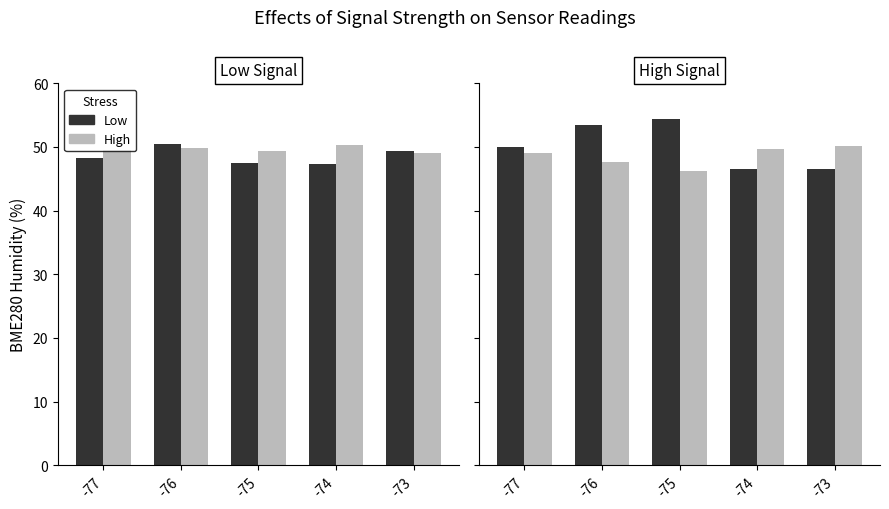

Between -73 and -77, which is larger?

-77